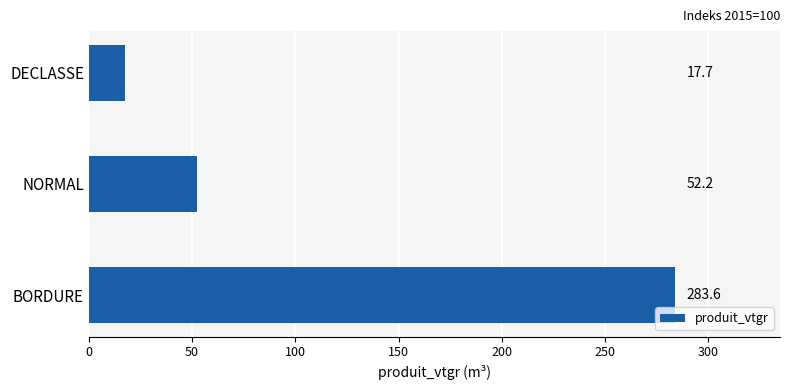

How many data points does each series have?

3